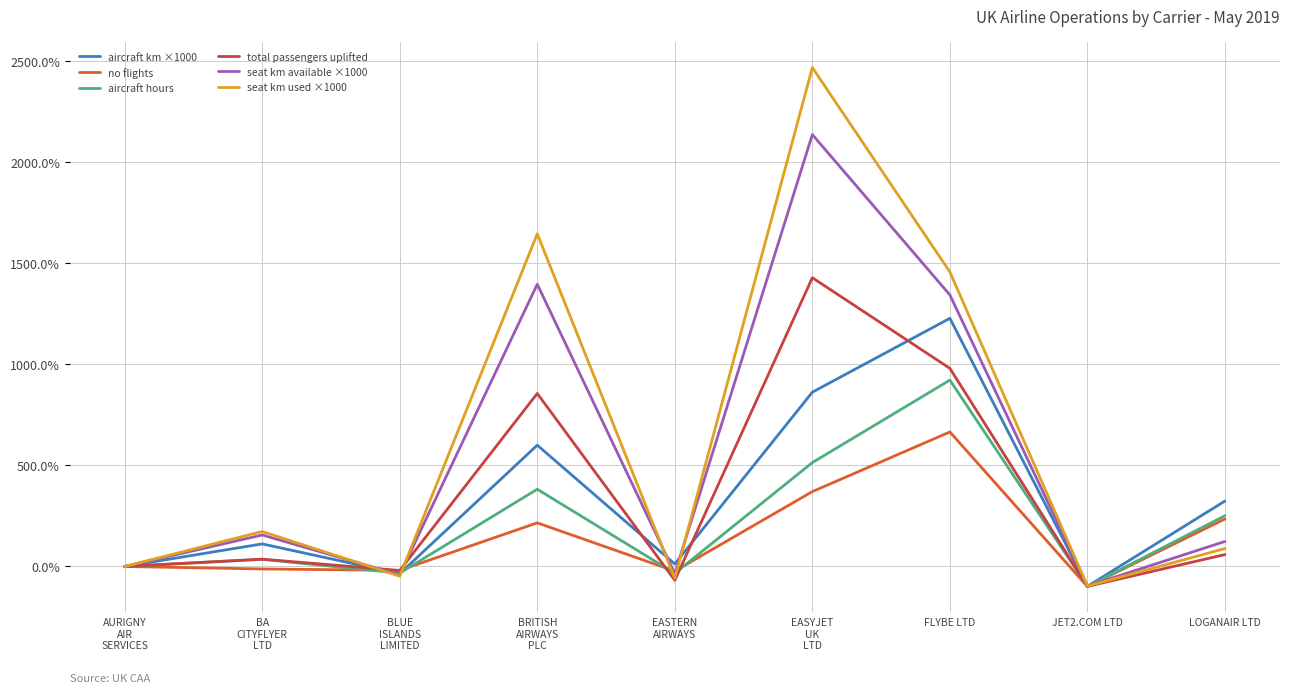

Which series has the largest total across all categories?

seat km used ×1000